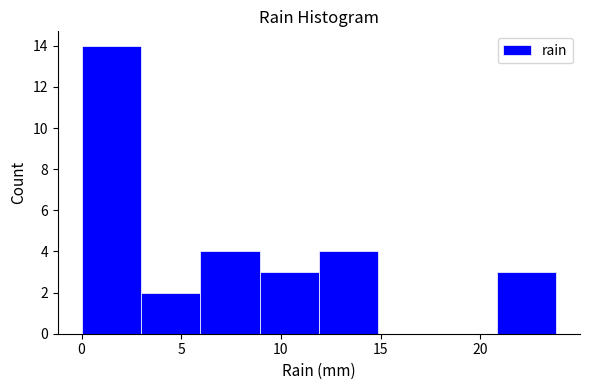

Reading left to right, list every bar in this chart as the range it spans on the x-axis followed by its height. Neither the bar edges nor the heights are printed on the chart, so give them approximately, as read against the axes.

0 to 3: 14
3 to 6: 2
6 to 9: 4
9 to 12: 3
12 to 15: 4
15 to 18: 0
18 to 21: 0
21 to 24: 3